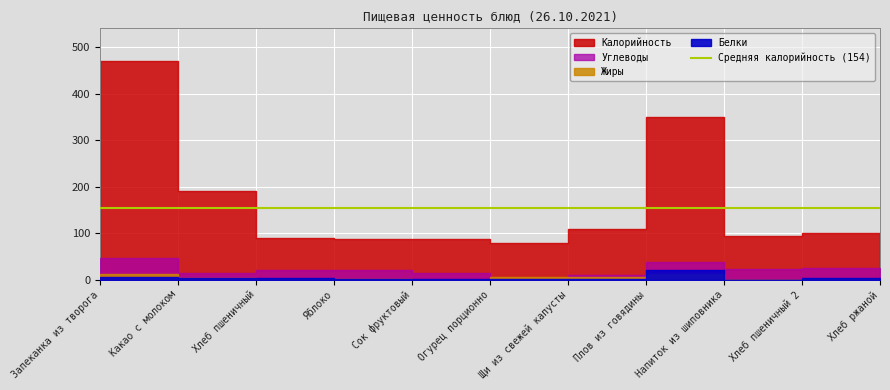

What is the difference between the second highest and second lowest values in the Калорийность series?

271